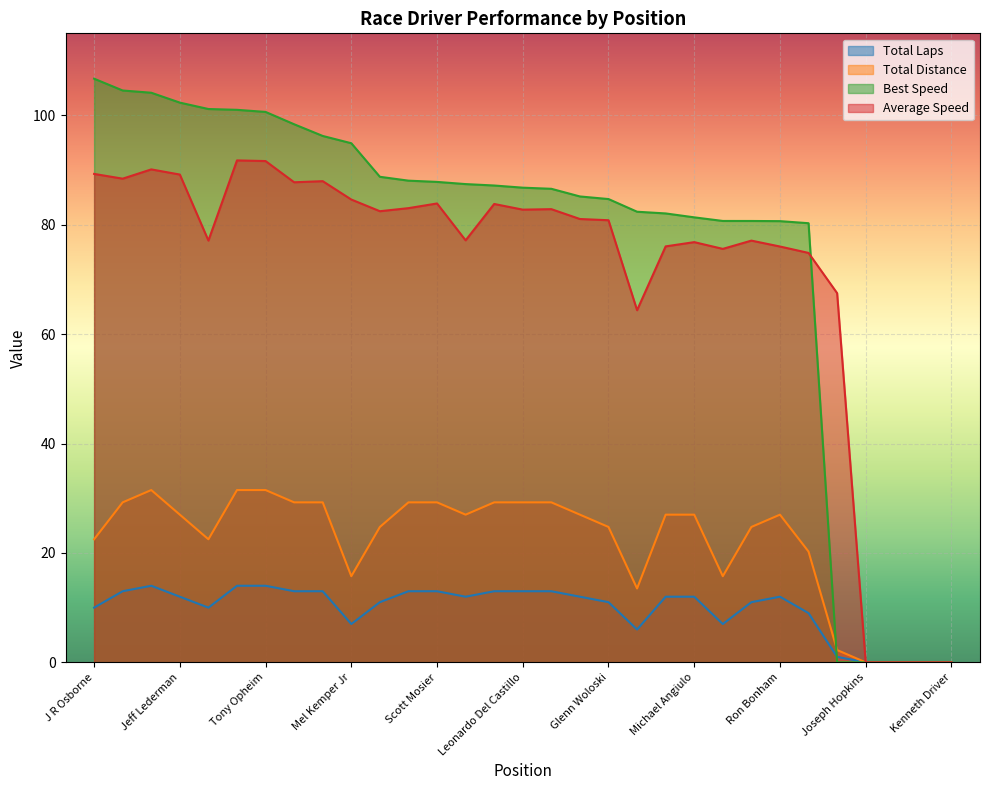

How many series are shown in this chart?

4